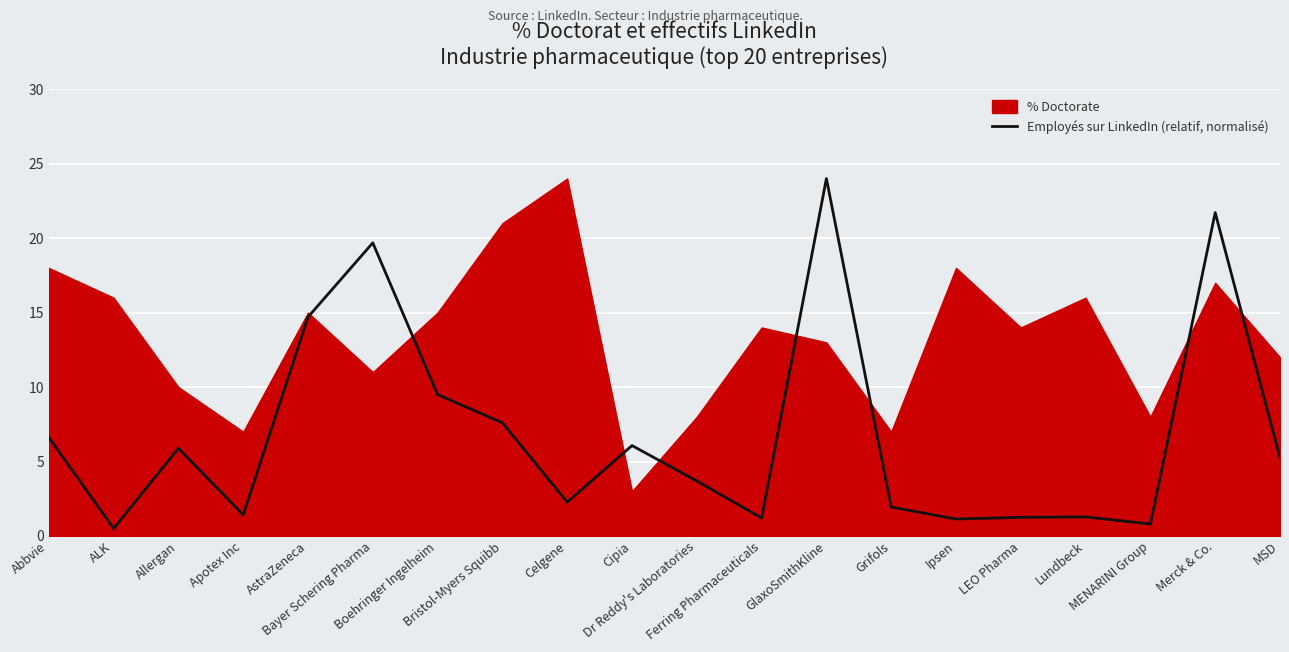

What is the maximum value shown in the chart?

24.0